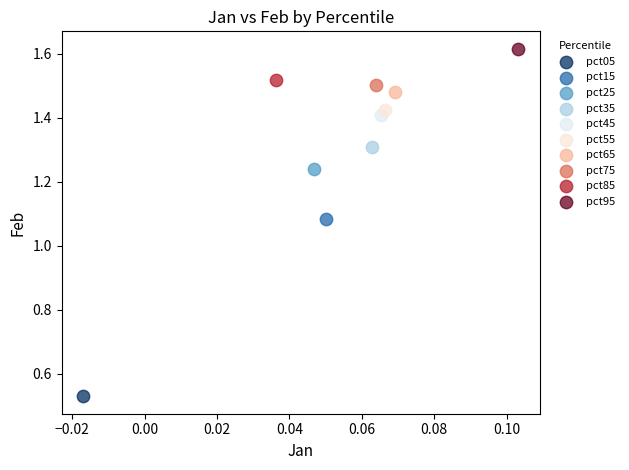

What are all the series names shown in the legend?

pct05, pct15, pct25, pct35, pct45, pct55, pct65, pct75, pct85, pct95